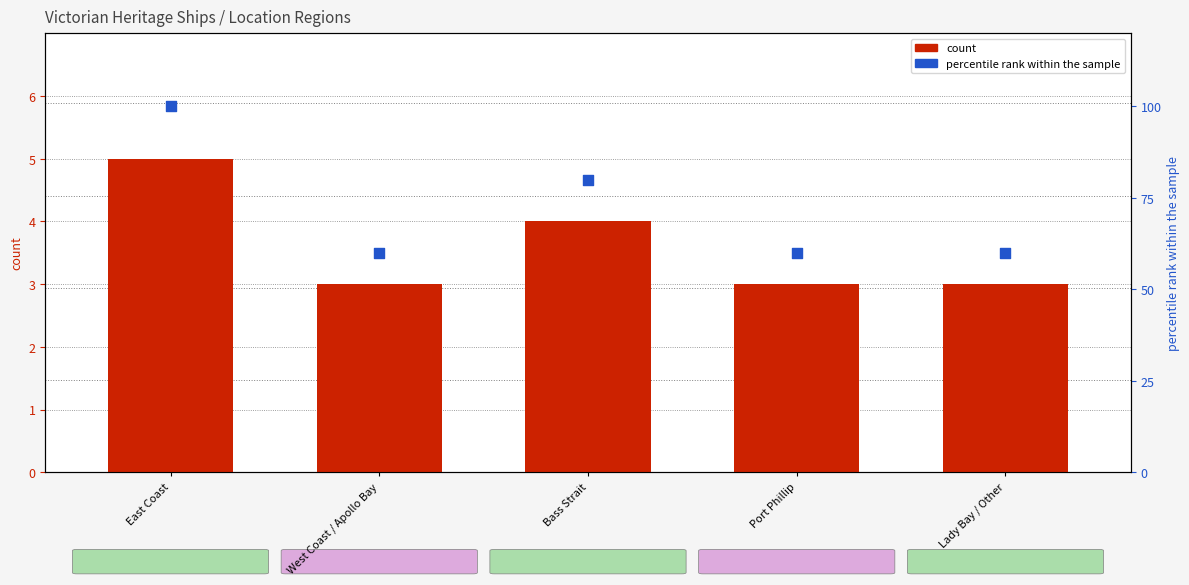

At how many categories does at least one series exceed 28?

5